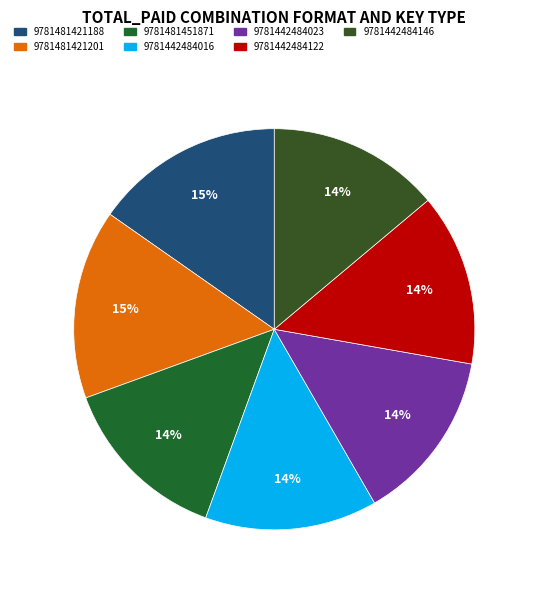

True or false: 9781442484122 accounts for 24% of the total.

False